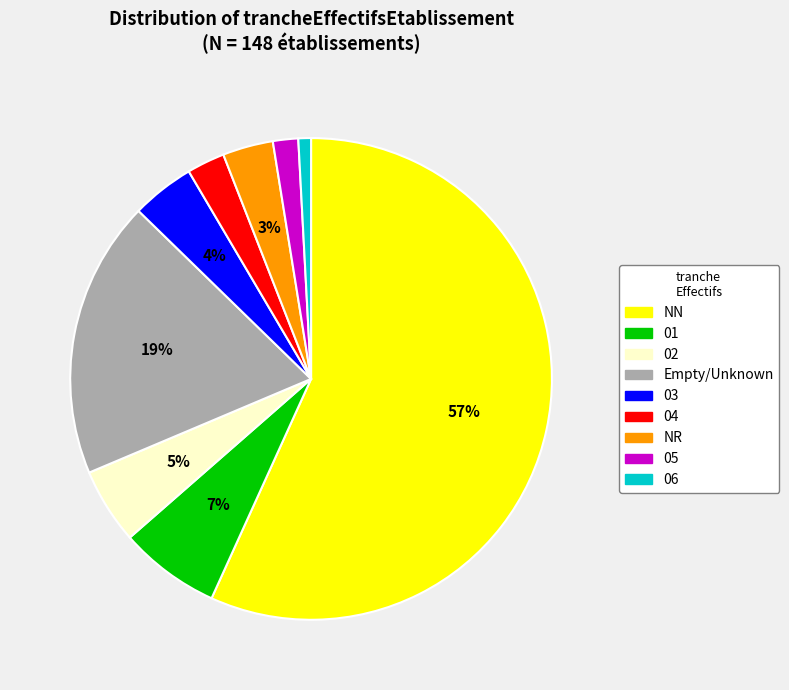

Does any single category account for the majority?

Yes